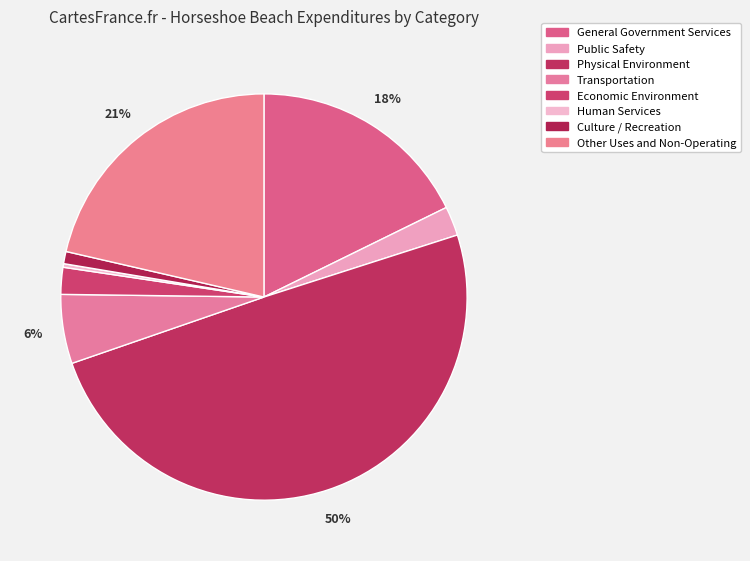

To the nearest percent, what is the difference between the Transportation and Culture / Recreation slice percentages?

5%